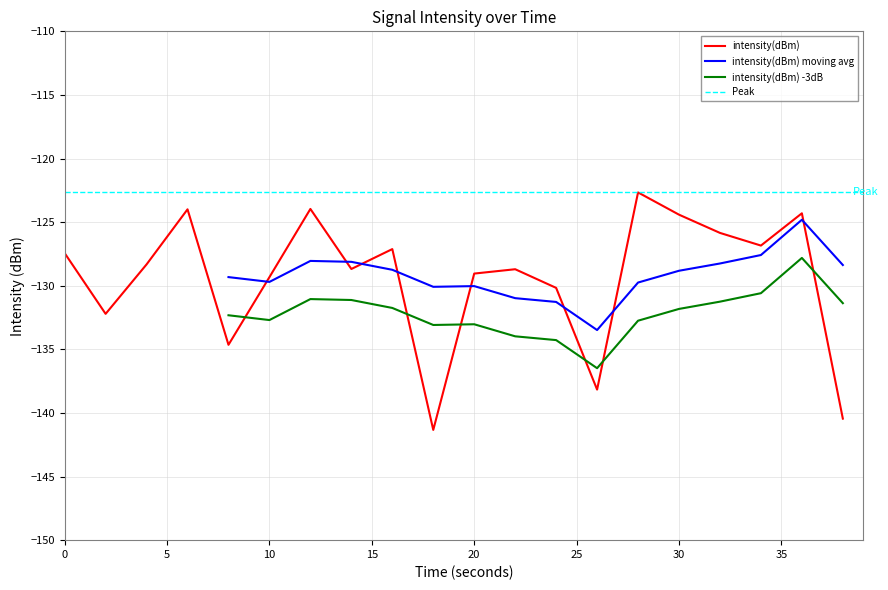

How many data points are less than -128?

11